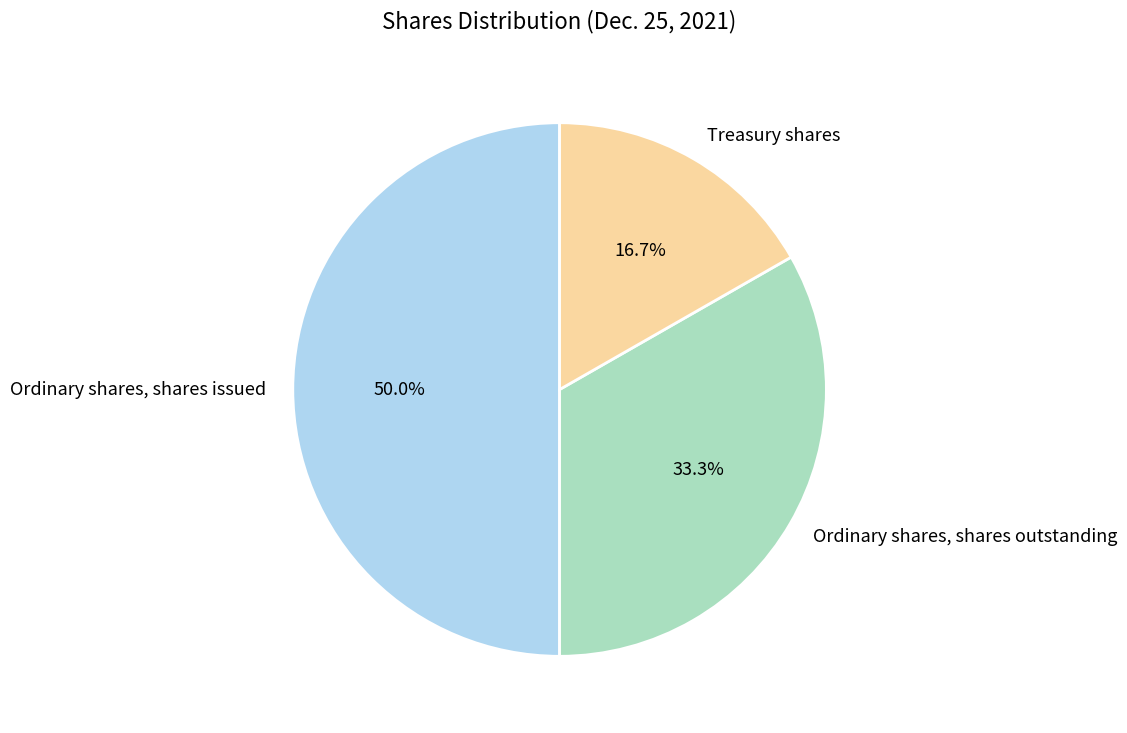

What percentage is the Ordinary shares, shares outstanding slice, to the nearest percent?

33%